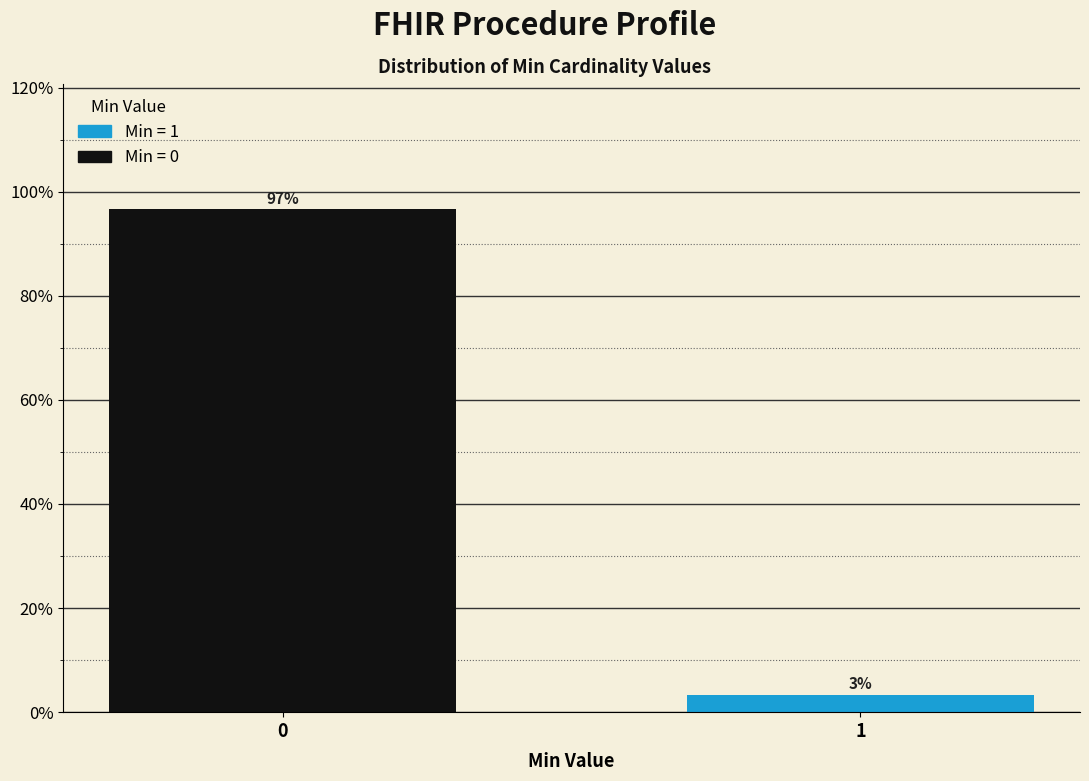

What value does the data have at 1?

3.4